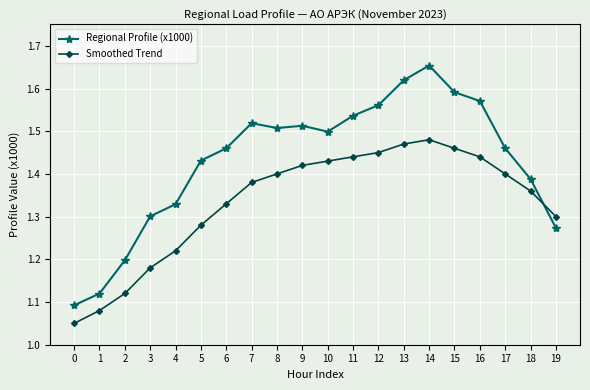

What is the sum of the Smoothed Trend values at 2 and 16?

2.6